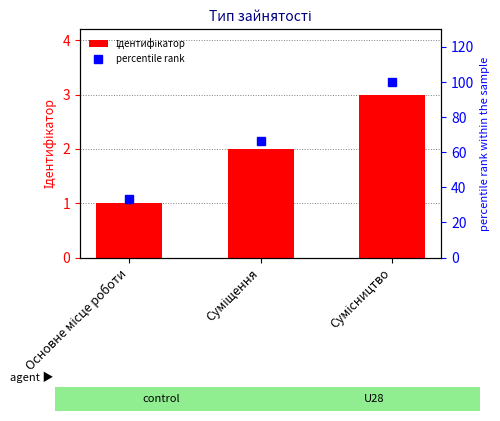

Is it true that percentile rank equals 33.3 at Основне місце роботи?

True